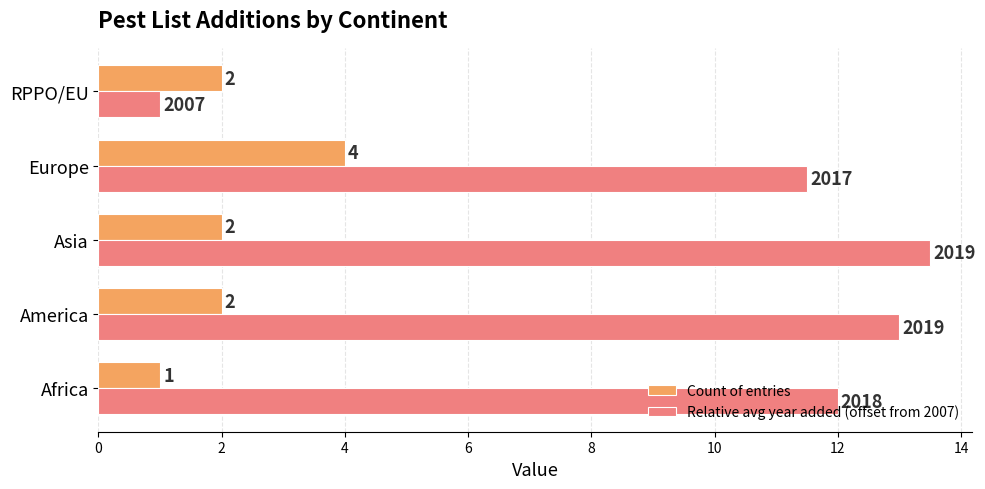

What is the average value of the Count of entries series?

2.2